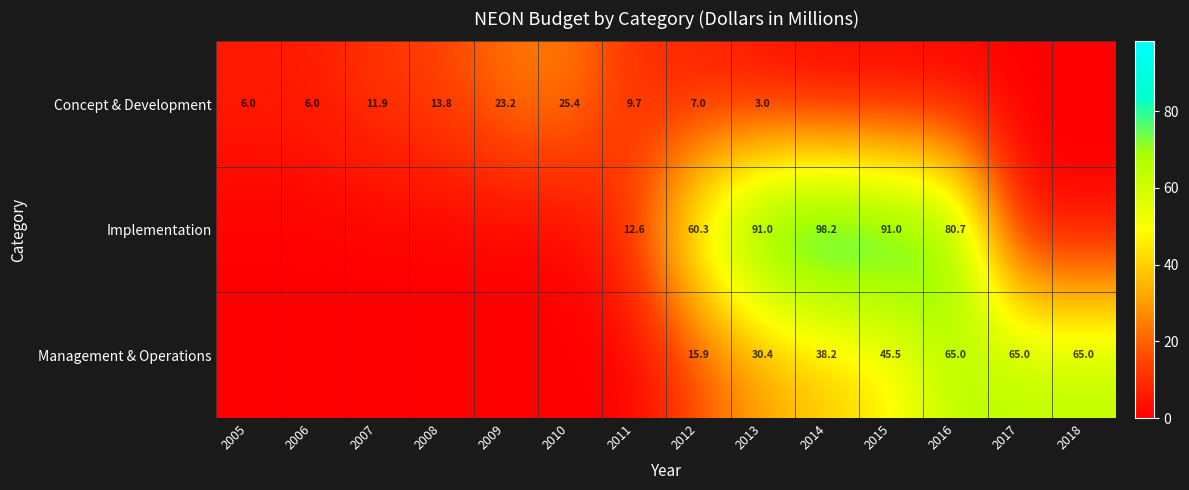

List the labels in order of Concept & Development value, smallest first.

2014, 2015, 2016, 2017, 2018, 2013, 2005, 2006, 2012, 2011, 2007, 2008, 2009, 2010